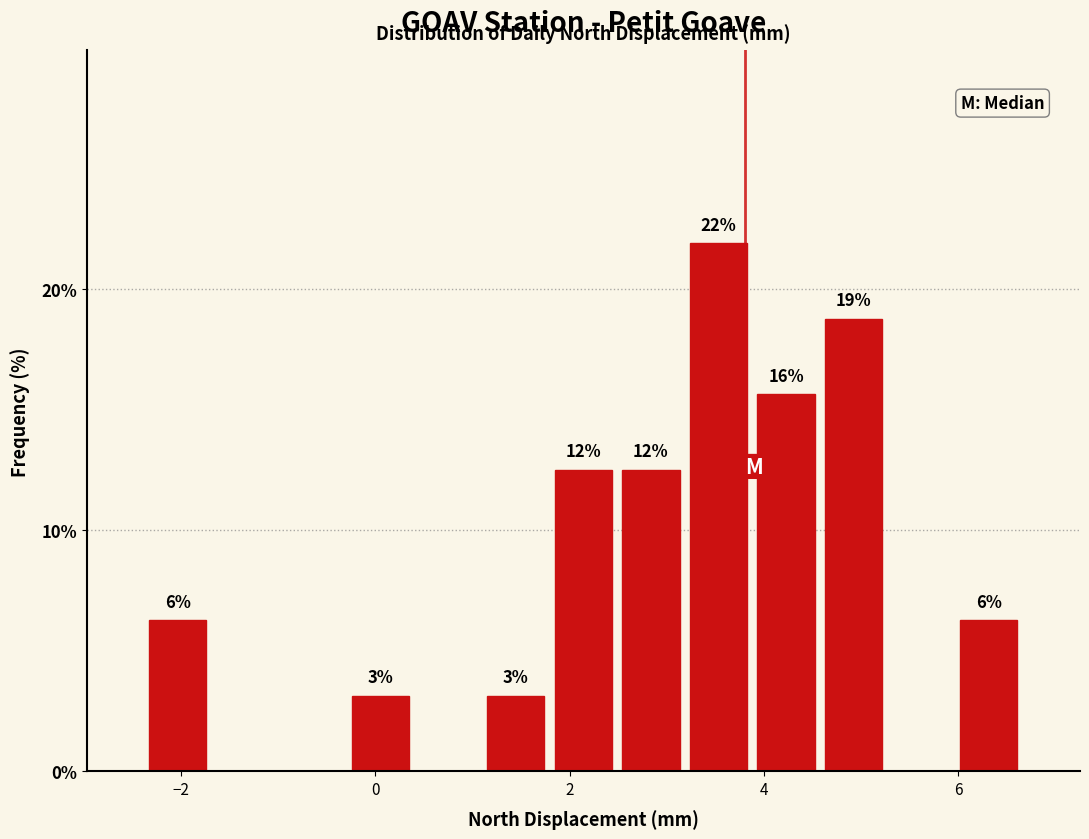

Around what value on the x-axis is the tallest bar? Give the approximate position of its centre, as read against the axis.

3.6